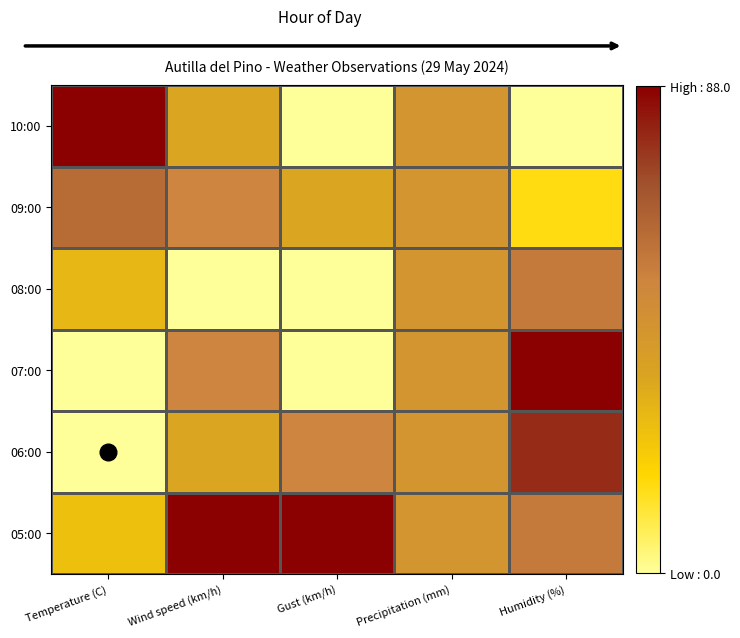

Reading left to right, list all the values displayed in this chart.

05:00: Temperature (C)=0.3	Wind speed (km/h)=1.0	Gust (km/h)=1.0	Precipitation (mm)=0.5	Humidity (%)=0.6
06:00: Temperature (C)=0.0	Wind speed (km/h)=0.4	Gust (km/h)=0.6	Precipitation (mm)=0.5	Humidity (%)=0.9
07:00: Temperature (C)=0.0	Wind speed (km/h)=0.6	Gust (km/h)=0.0	Precipitation (mm)=0.5	Humidity (%)=1.0
08:00: Temperature (C)=0.3	Wind speed (km/h)=0.0	Gust (km/h)=0.0	Precipitation (mm)=0.5	Humidity (%)=0.6
09:00: Temperature (C)=0.7	Wind speed (km/h)=0.6	Gust (km/h)=0.4	Precipitation (mm)=0.5	Humidity (%)=0.2
10:00: Temperature (C)=1.0	Wind speed (km/h)=0.4	Gust (km/h)=0.0	Precipitation (mm)=0.5	Humidity (%)=0.0